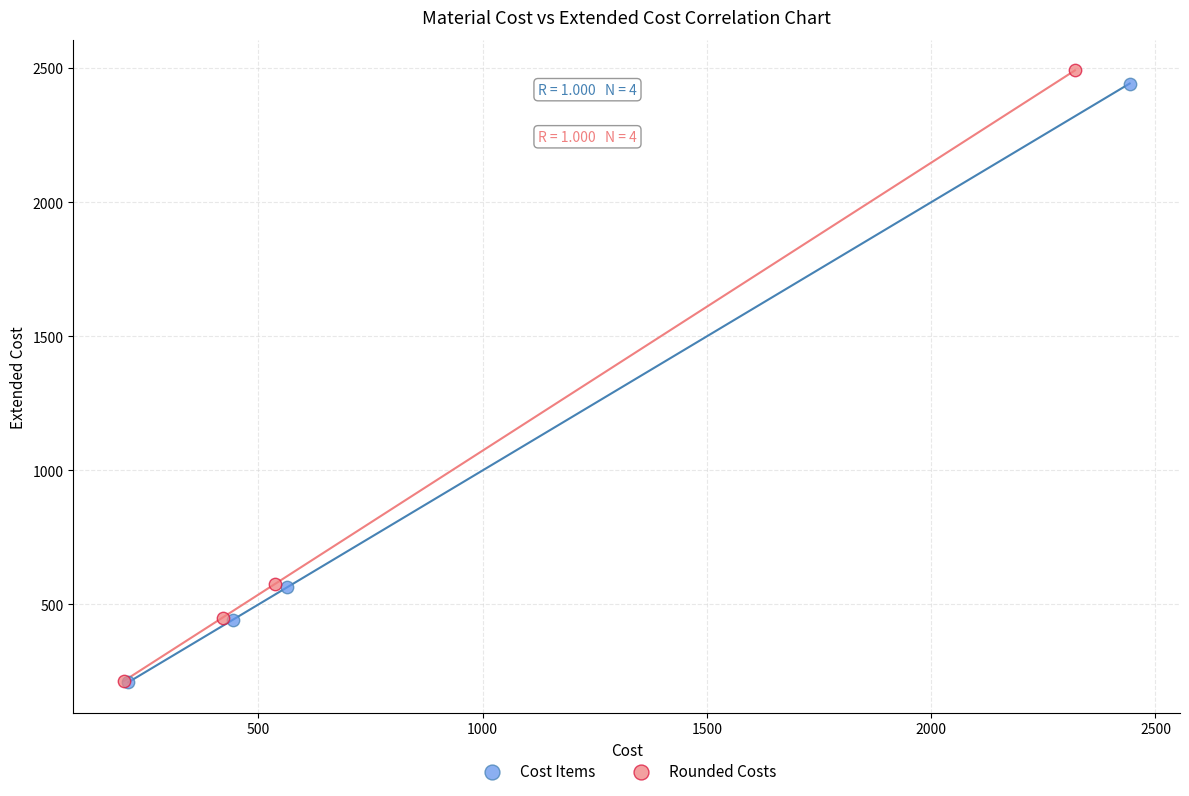

Which series has the largest Y range (max minus min)?

Rounded Costs